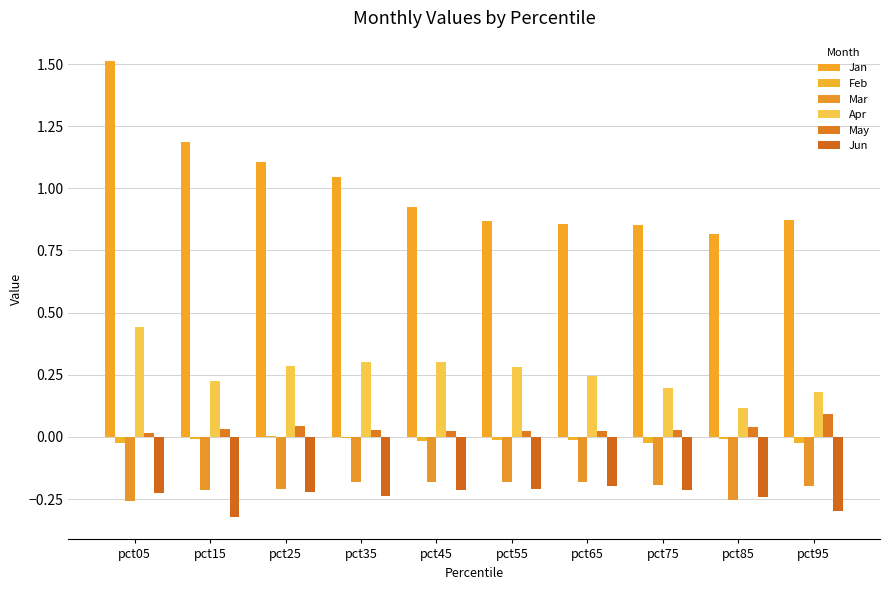

Between pct95 and pct35, which is larger?

pct35